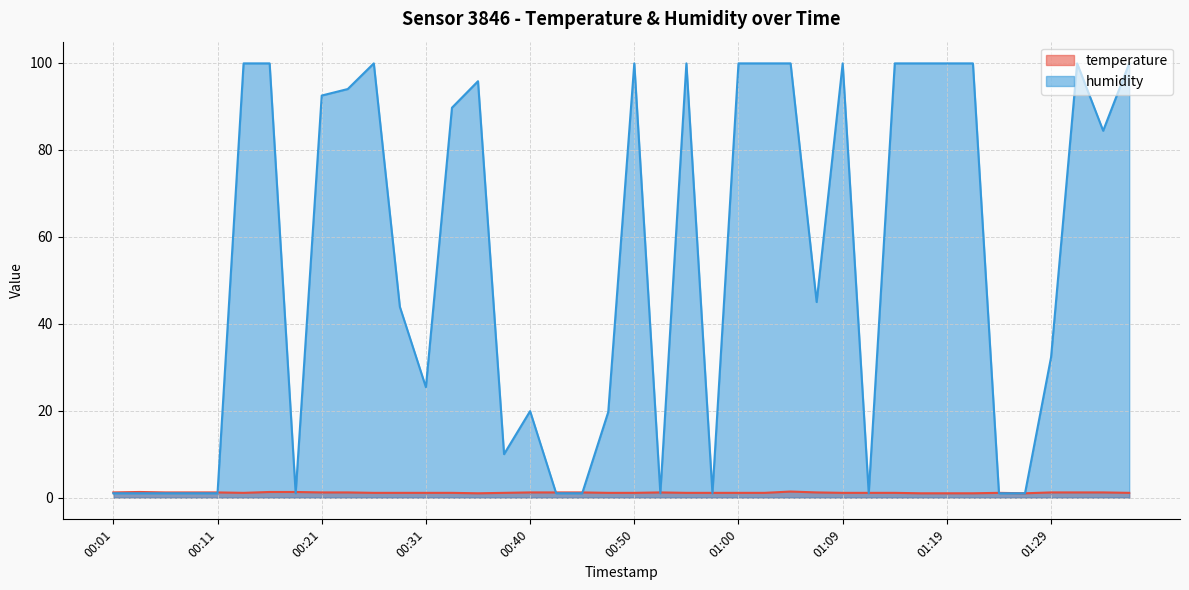

Reading left to right, transcribe all the data shown in this chart.

temperature: 00:01=1.2	00:04=1.3	00:06=1.2	00:08=1.2	00:11=1.2	00:13=1.1	00:16=1.3	00:18=1.3	00:21=1.2	00:23=1.2	00:26=1.1	00:28=1.1	00:31=1.1	00:33=1.1	00:35=1.0	00:38=1.1	00:40=1.2	00:43=1.2	00:45=1.2	00:48=1.1	00:50=1.1	00:52=1.2	00:55=1.1	00:57=1.1	01:00=1.1	01:02=1.1	01:05=1.4	01:07=1.2	01:09=1.1	01:12=1.1	01:14=1.1	01:17=1.0	01:19=1.0	01:22=1.0	01:24=1.1	01:26=1.0	01:29=1.2	01:31=1.2	01:34=1.2	01:36=1.1
humidity: 00:01=1.0	00:04=1.0	00:06=1.0	00:08=1.0	00:11=1.0	00:13=99.9	00:16=99.9	00:18=1.0	00:21=92.5	00:23=94.0	00:26=99.9	00:28=43.9	00:31=25.4	00:33=89.7	00:35=95.8	00:38=10.0	00:40=19.9	00:43=1.0	00:45=1.0	00:48=19.7	00:50=99.9	00:52=1.0	00:55=99.9	00:57=1.0	01:00=99.9	01:02=99.9	01:05=99.9	01:07=45.0	01:09=99.9	01:12=1.0	01:14=99.9	01:17=99.9	01:19=99.9	01:22=99.9	01:24=1.0	01:26=1.0	01:29=32.3	01:31=99.9	01:34=84.4	01:36=99.9